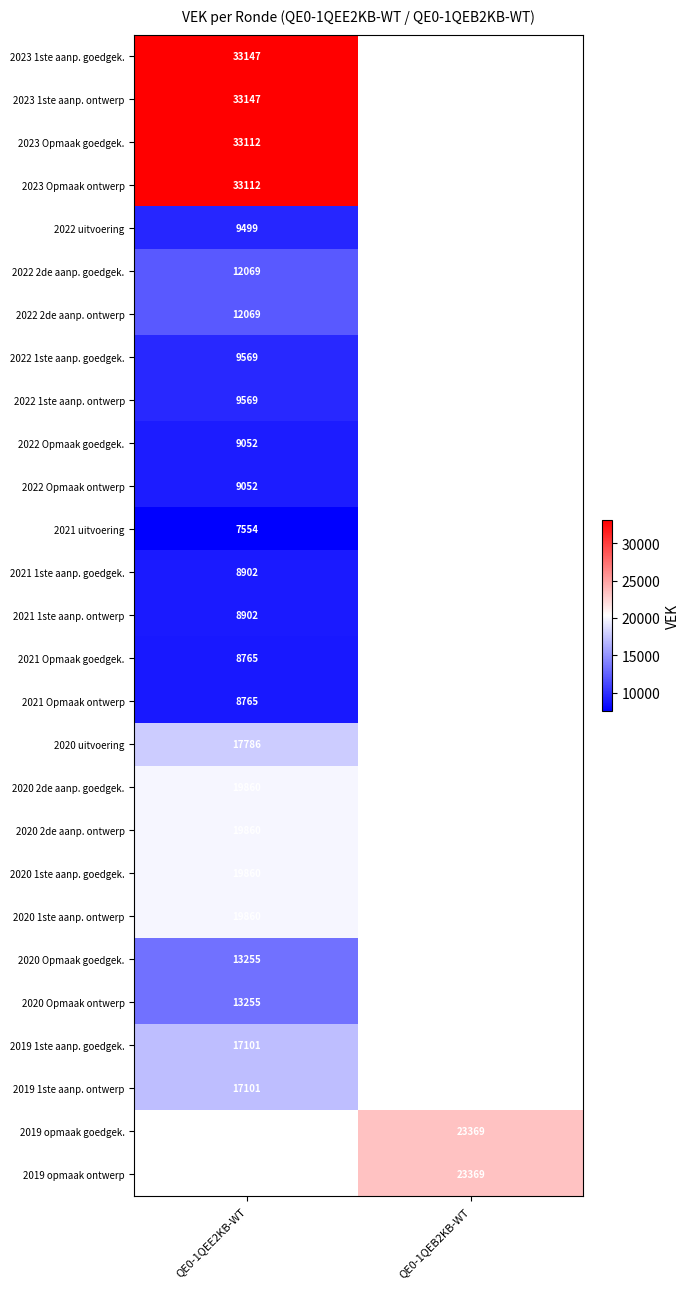

Is the value of 2020 1ste aanp. ontwerp at QE0-1QEE2KB-WT greater than the value of 2020 Opmaak goedgek. at QE0-1QEE2KB-WT?

Yes